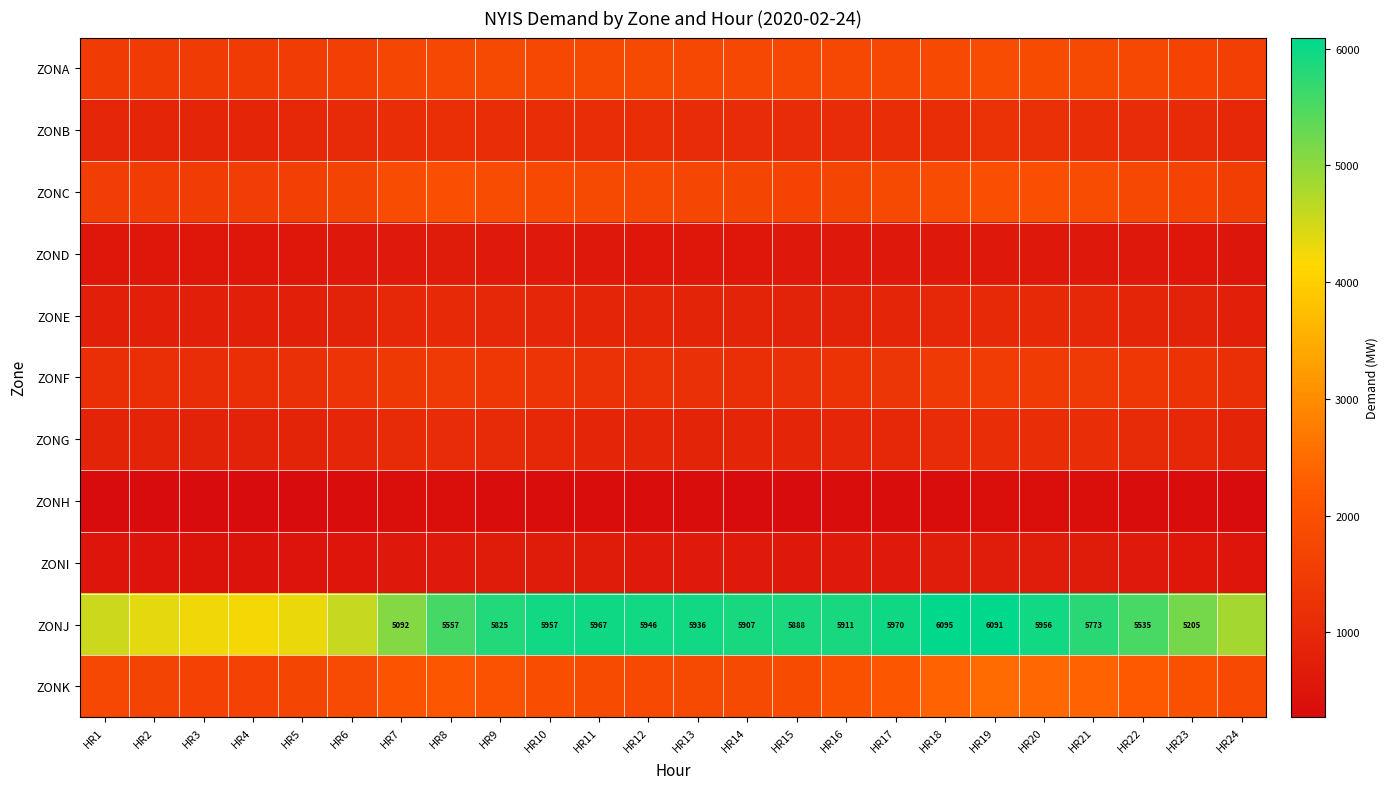

The ZONJ series shows 2670 at HR10. True or false?

False